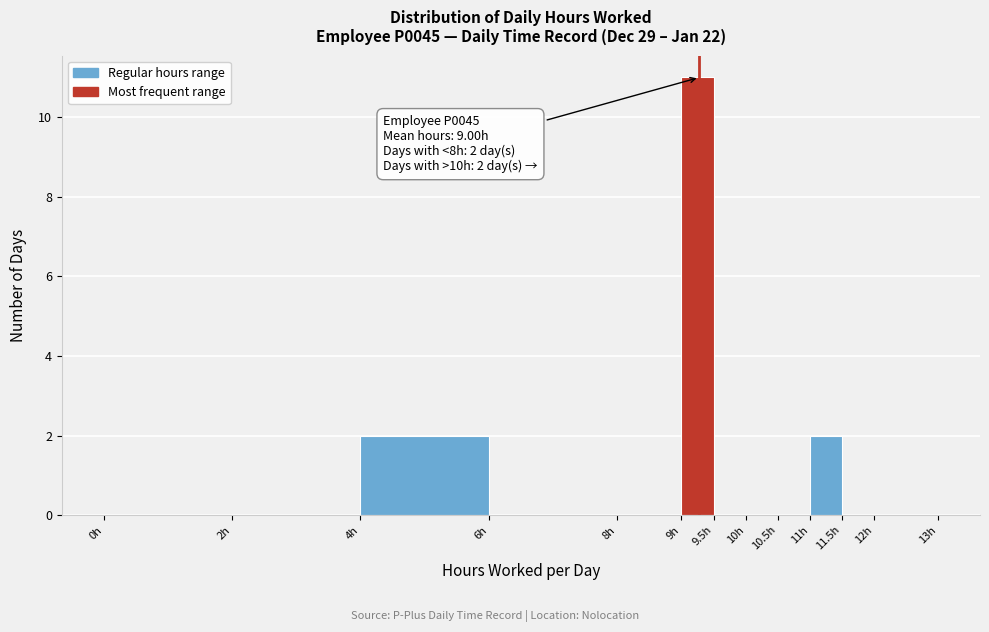

Which range on the x-axis has the tallest bar?

9.0 to 9.5